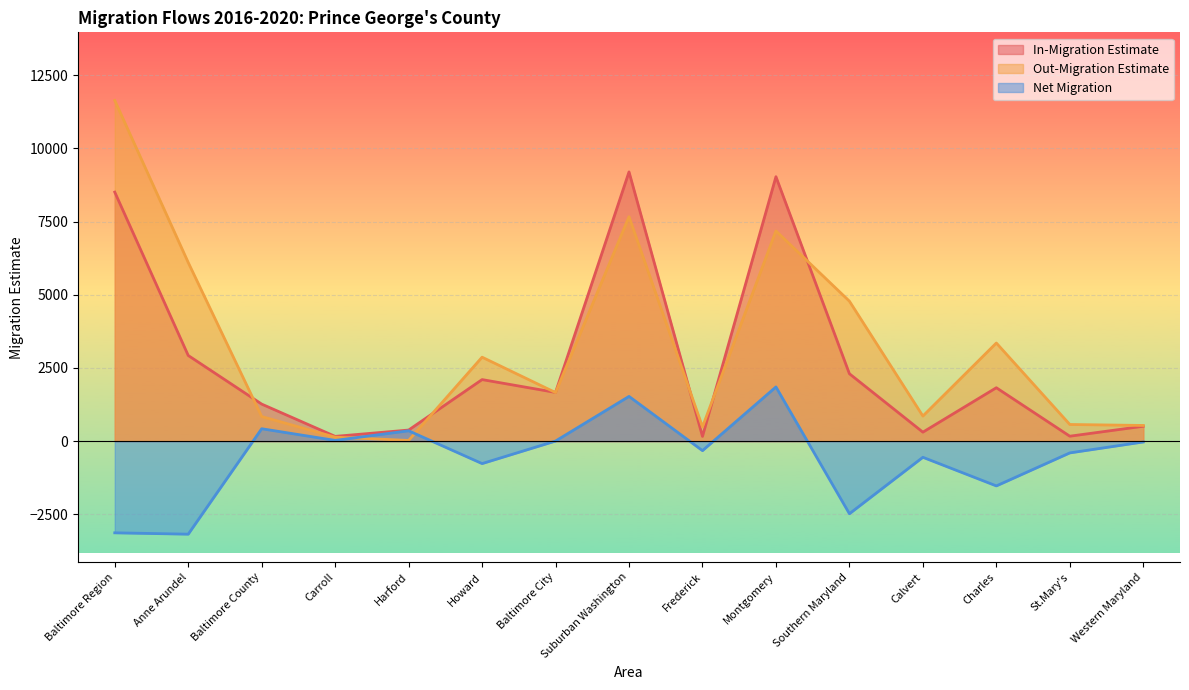

What are all the series names shown in the legend?

In-Migration Estimate, Out-Migration Estimate, Net Migration